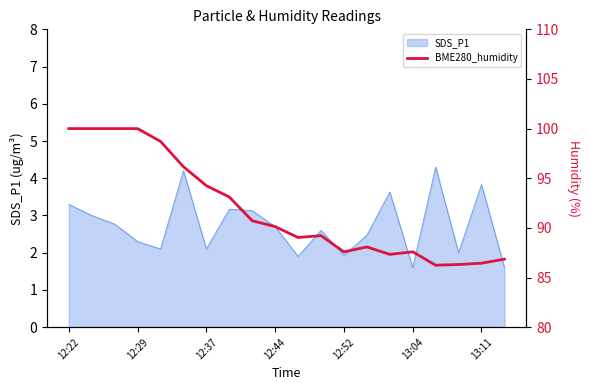

Reading right to left, what are all the values shown in this chart?

86.8	86.4	86.3	86.2	87.6	87.3	88.1	87.6	89.2	89.0	90.1	90.7	93.1	94.2	96.2	98.7	100.0	100.0	100.0	100.0